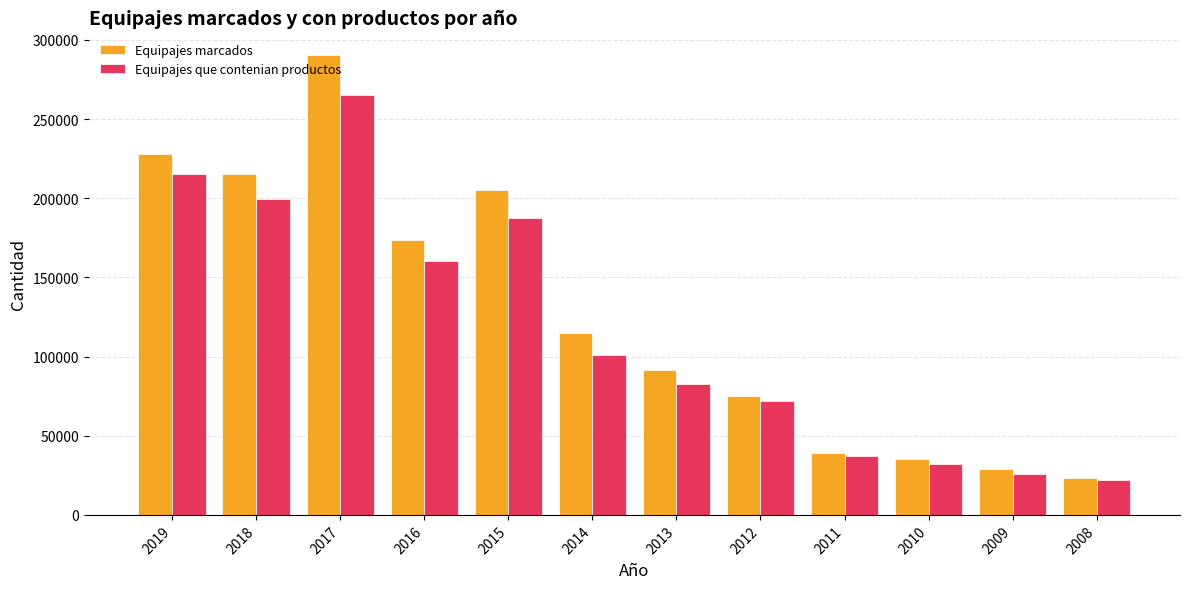

Does the chart contain any negative values?

No